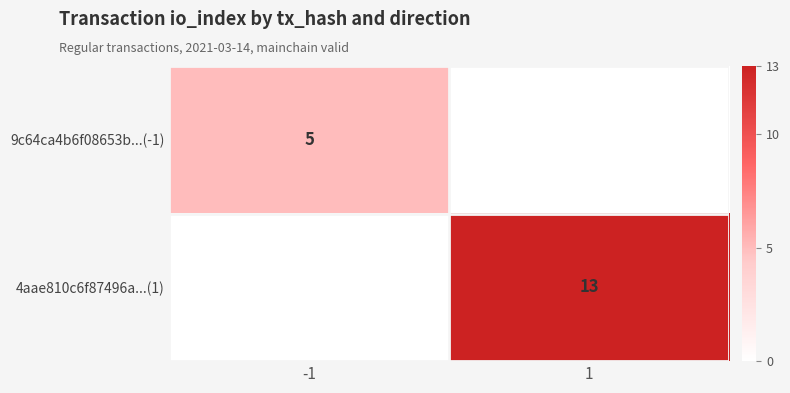

True or false: 9c64ca4b6f08653b...(-1) has a value of 5 at -1.

True